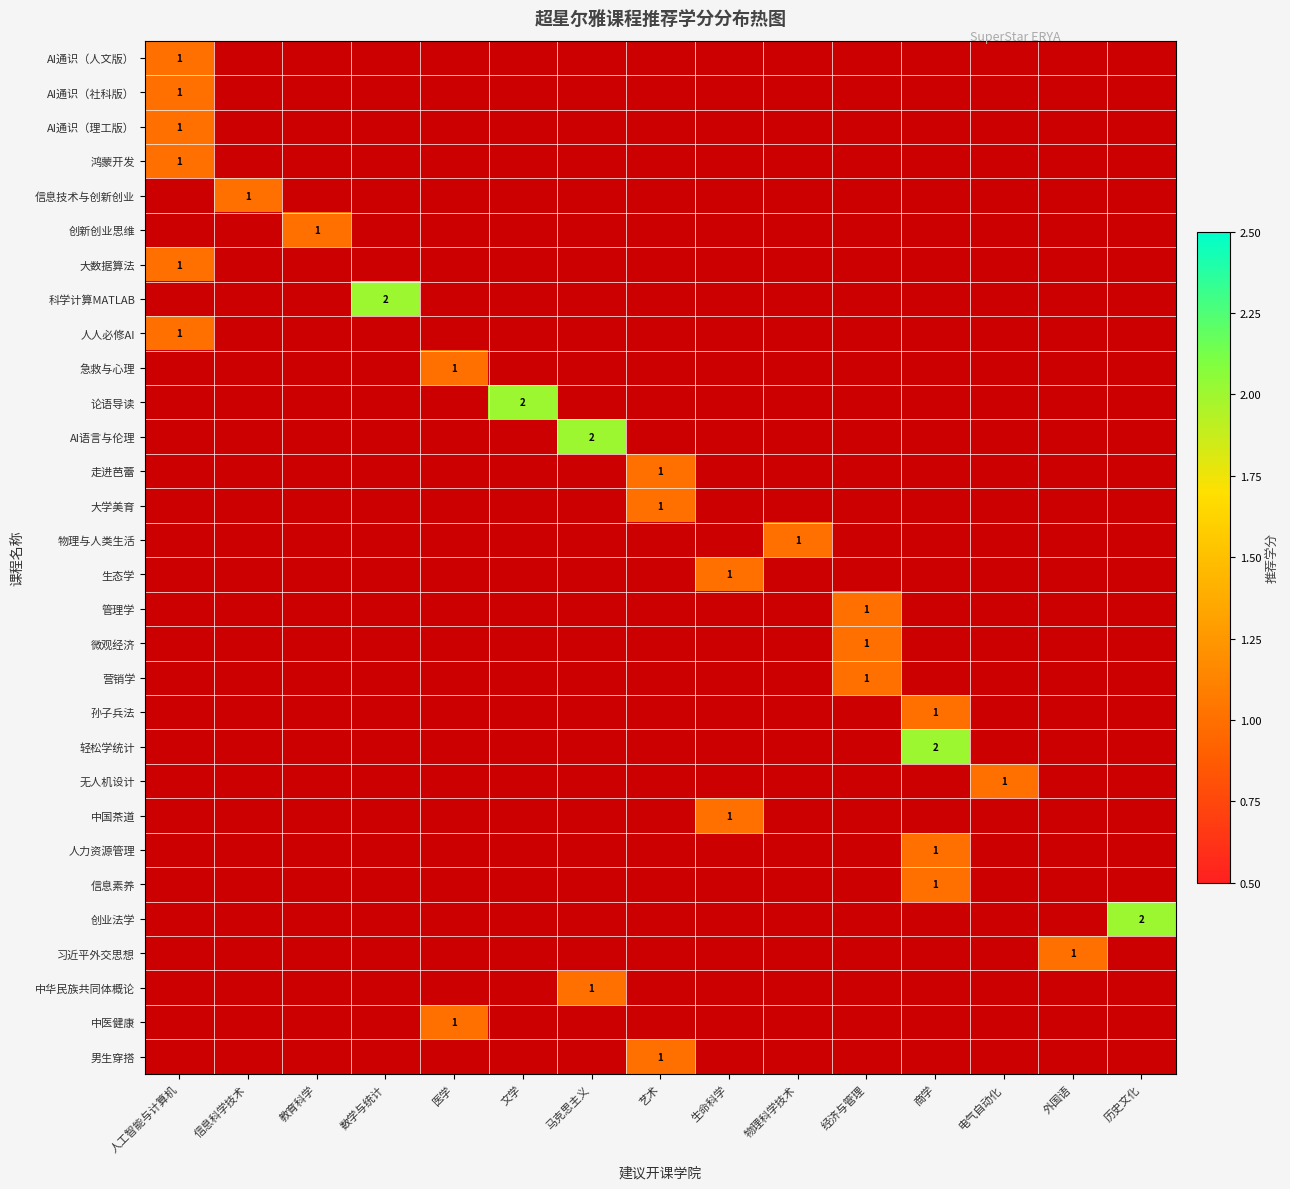

How many series are shown in this chart?

30